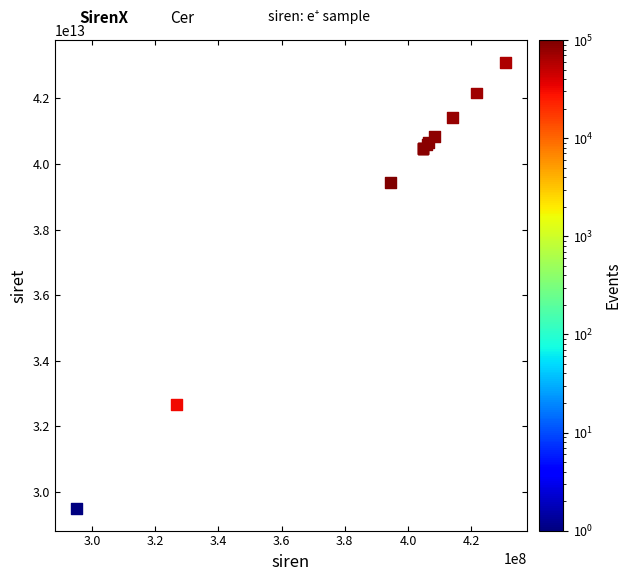

What Y value in the scatter plot is closest to 36297594550017?

39438527200015